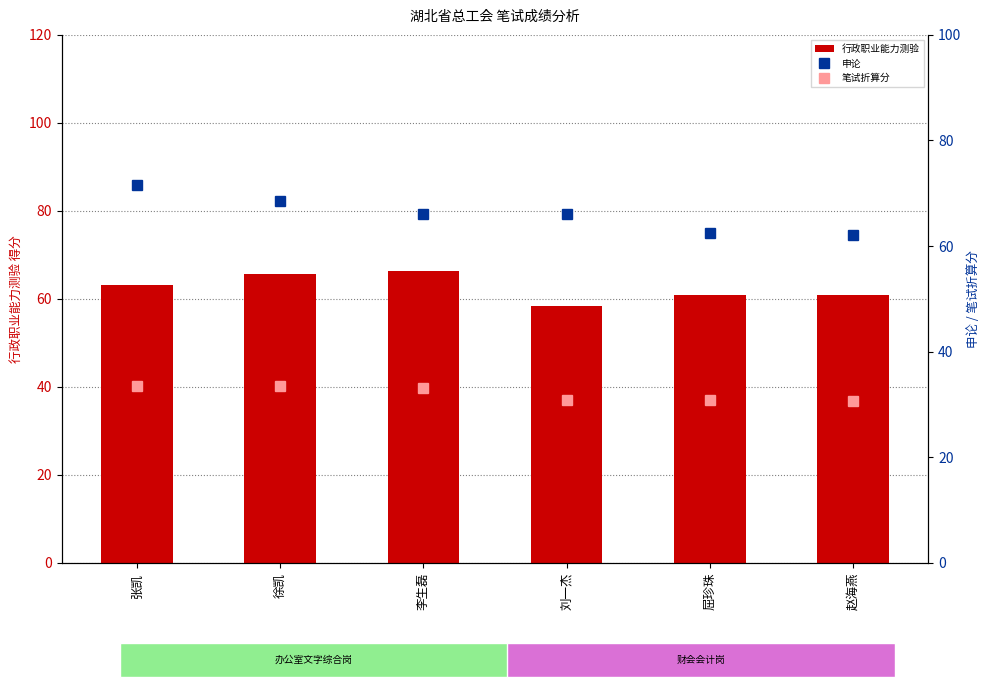

Which series has the largest total across all categories?

申论